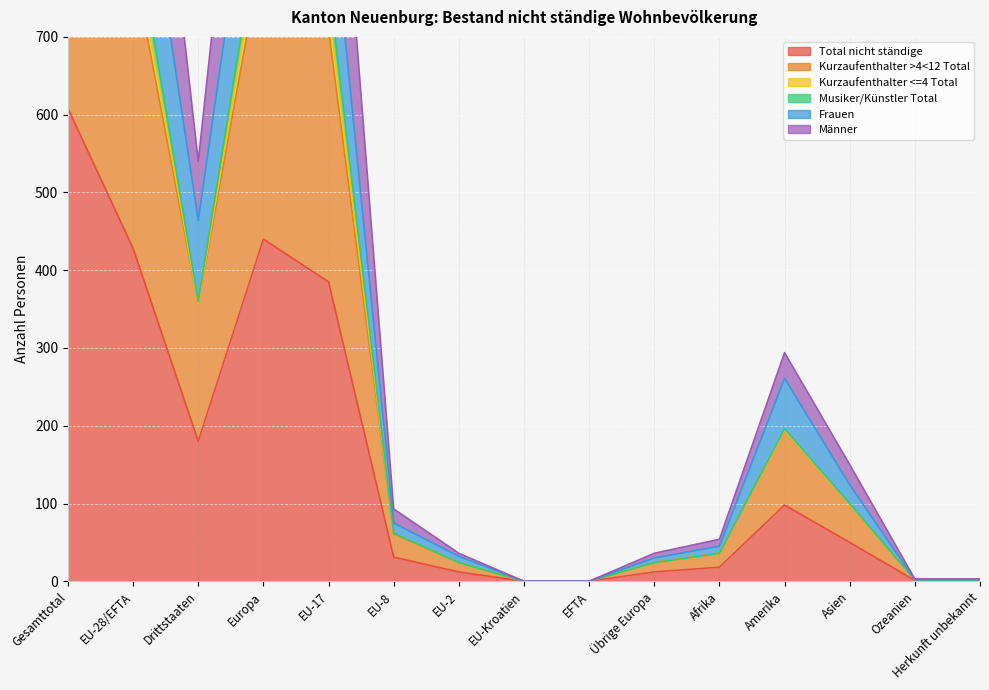

Count the number of categories in the chart.

15